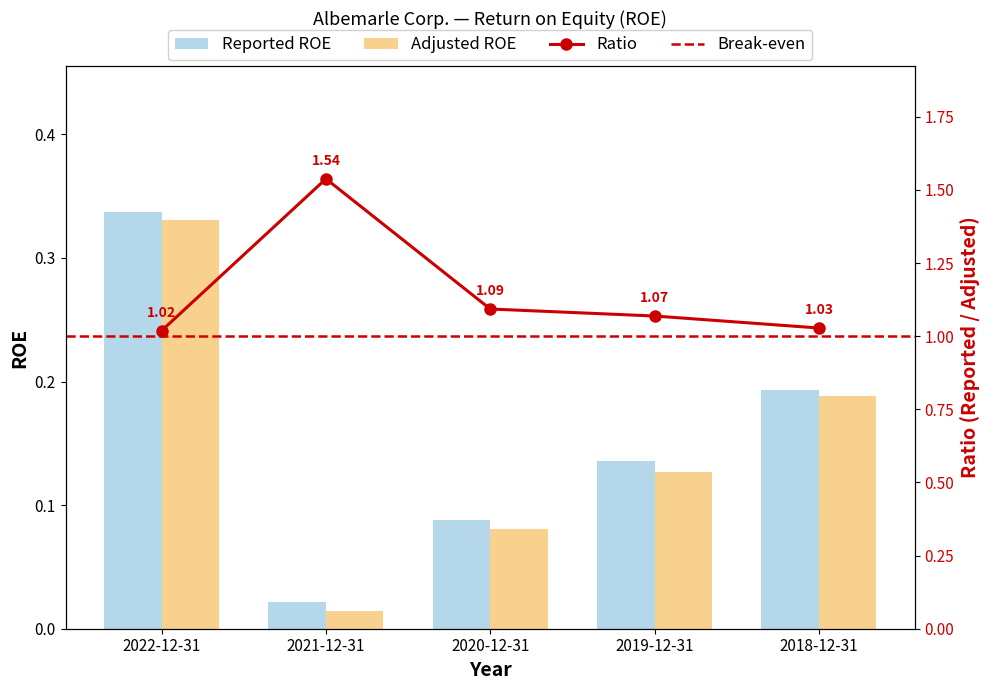

The value of Adjusted ROE at 2019-12-31 is 0.0. True or false?

False